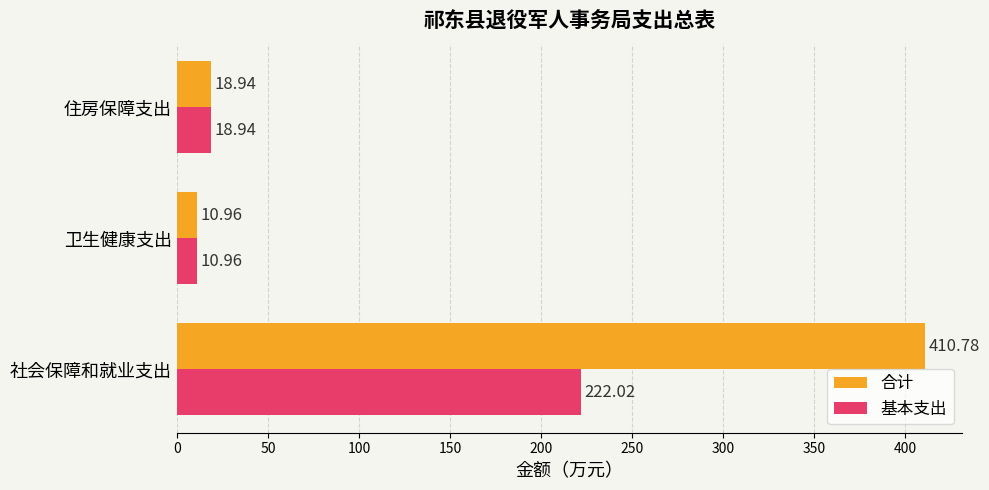

Which category has the highest value across all series?

社会保障和就业支出